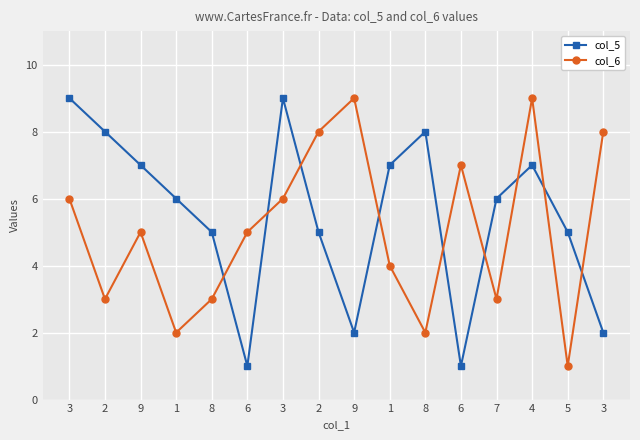

Reading left to right, list all the values displayed in this chart.

col_5: 3=9	2=8	9=7	1=6	8=5	6=1	3=9	2=5	9=2	1=7	8=8	6=1	7=6	4=7	5=5	3=2
col_6: 3=6	2=3	9=5	1=2	8=3	6=5	3=6	2=8	9=9	1=4	8=2	6=7	7=3	4=9	5=1	3=8